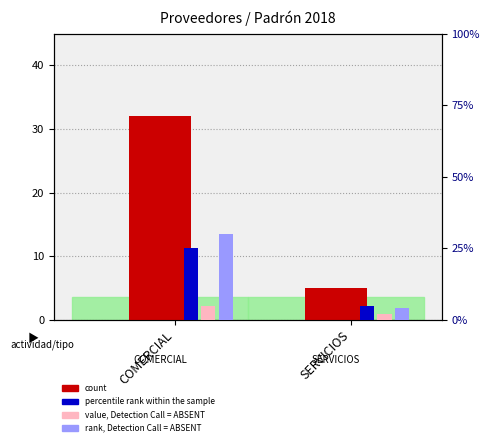

True or false: rank, Detection Call = ABSENT has a value of 30 at COMERCIAL.

True